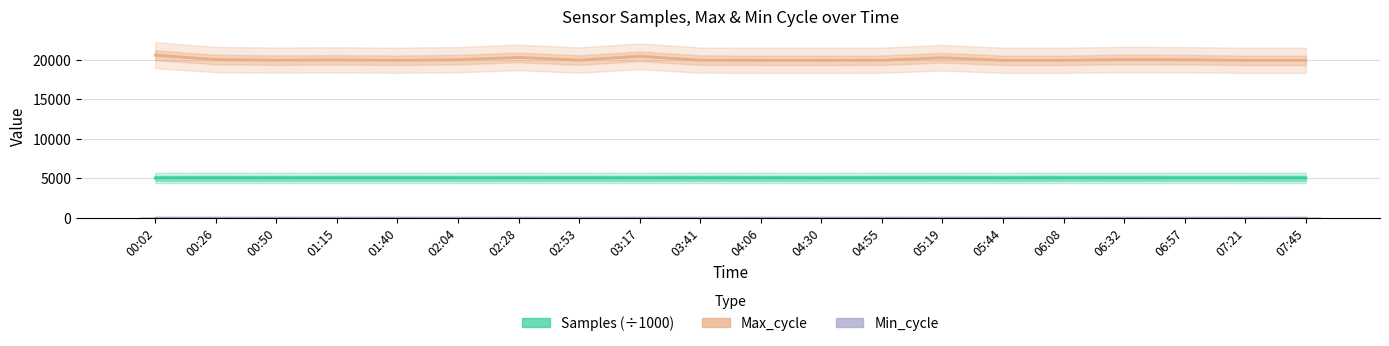

Which series has the largest range (max minus min)?

Max_cycle